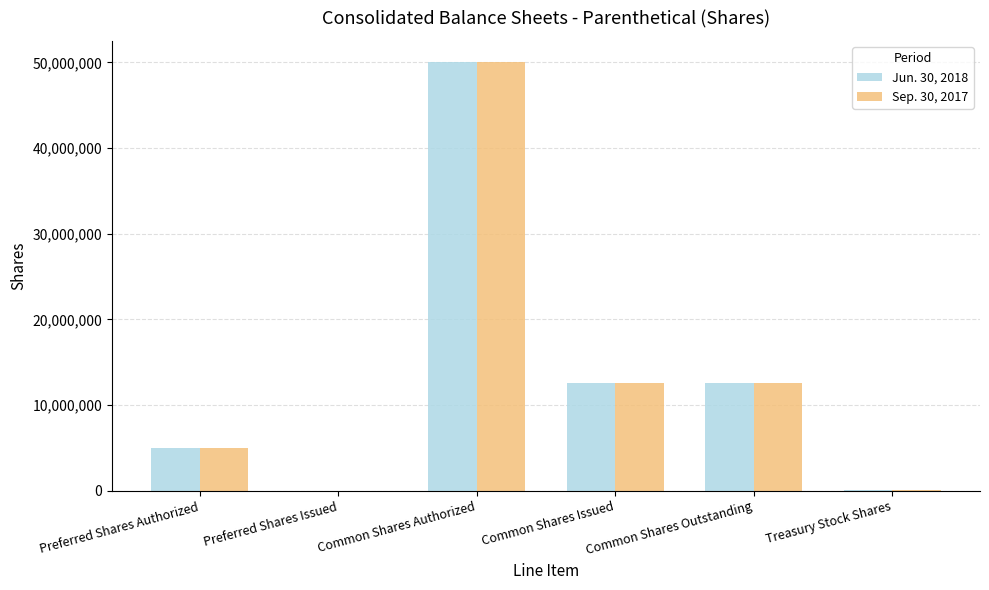

The Sep. 30, 2017 series shows 5064577 at Common Shares Issued. True or false?

False